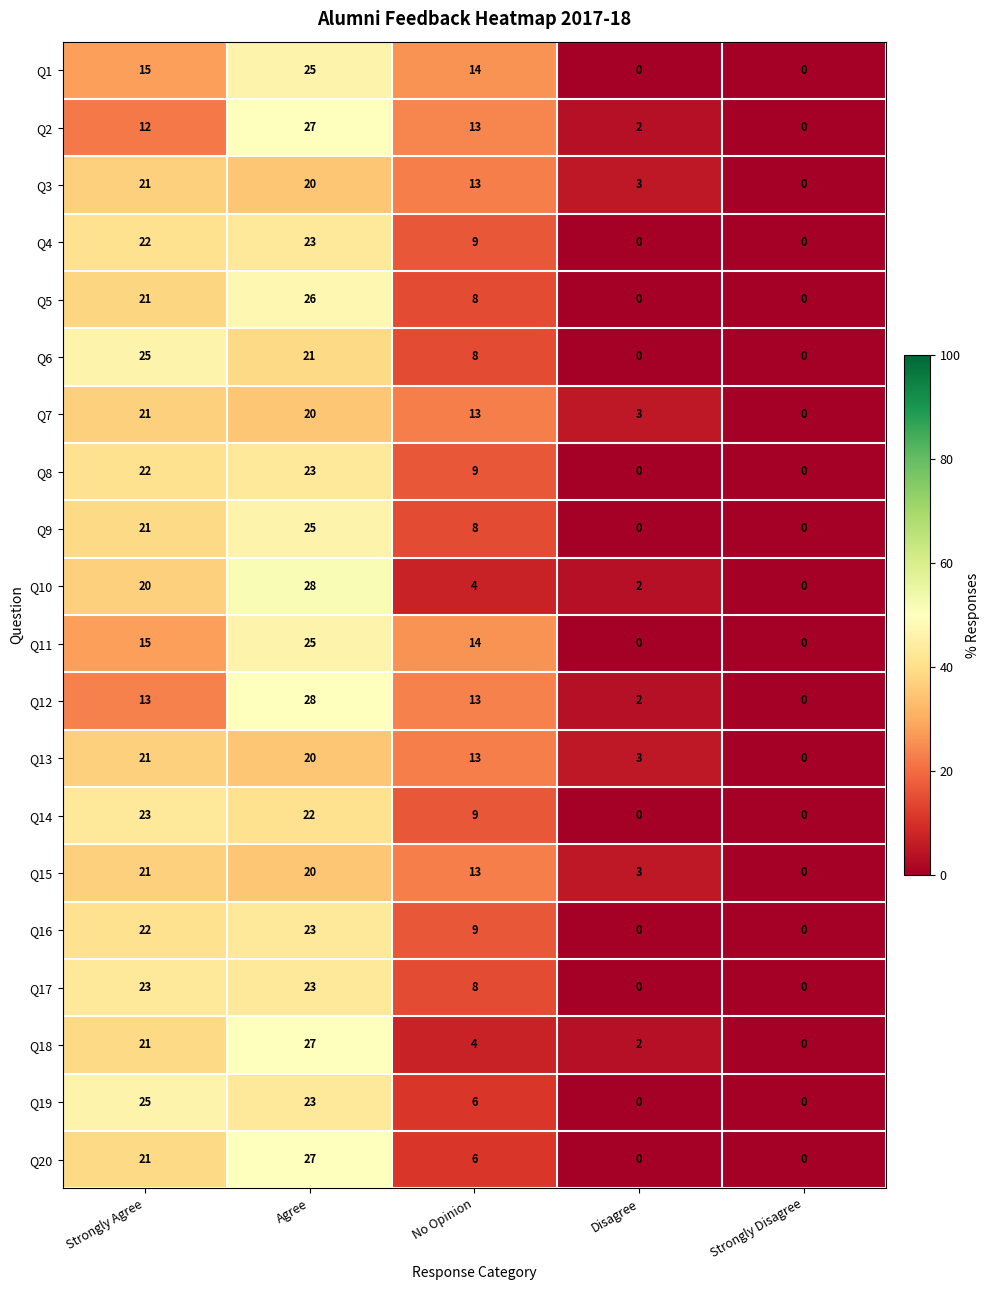

What is the difference between the maximum and minimum values in the Q1 series?

25